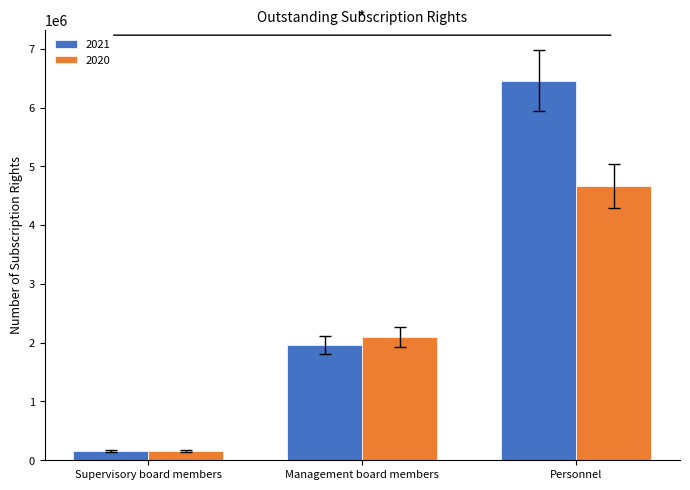

What is the maximum value for 2020?

4669677